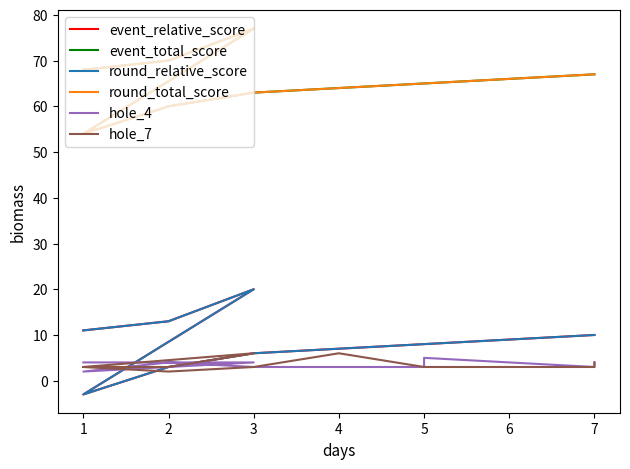

How many interior local valleys does the event_total_score series have?

1